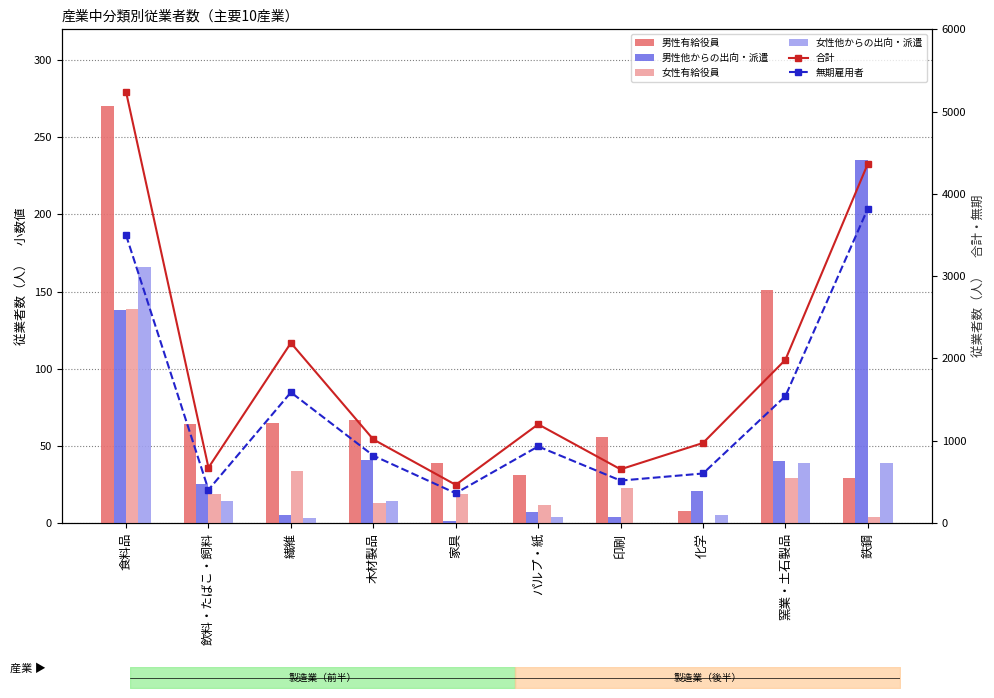

At how many categories does at least one series exceed 3832?

2